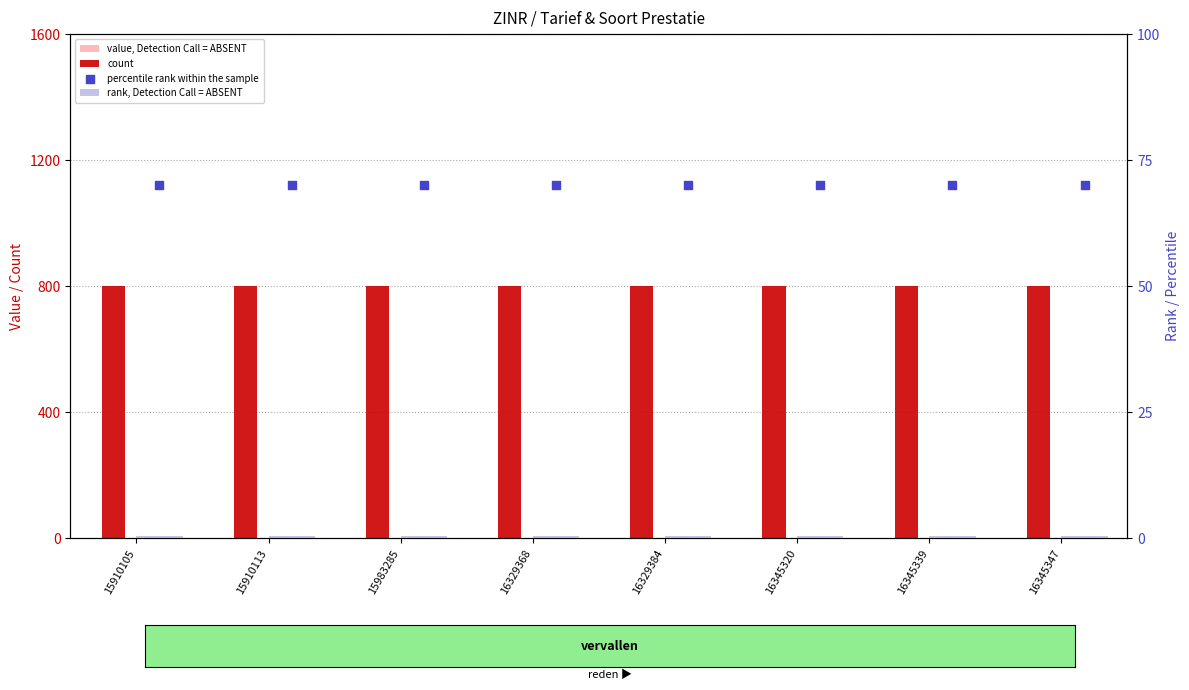

What are all the series names shown in the legend?

value, Detection Call = ABSENT, count, rank, Detection Call = ABSENT, percentile rank within the sample